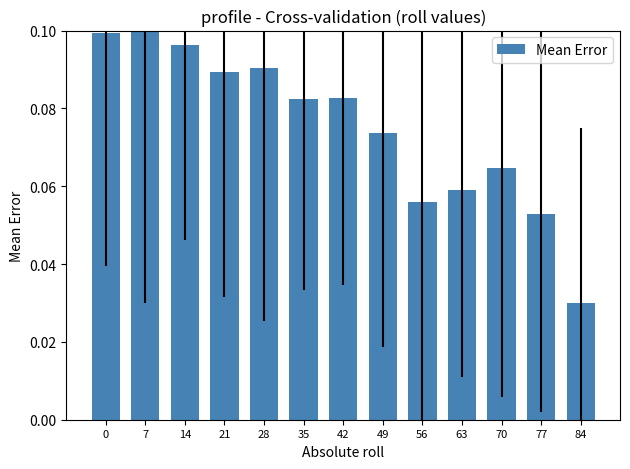

At which label is the value closest to 0?

84